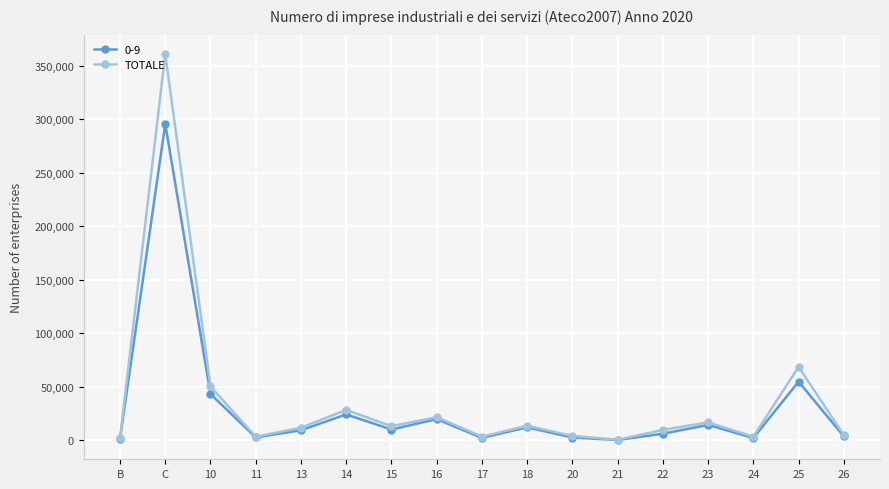

Does the chart have visible grid lines?

Yes